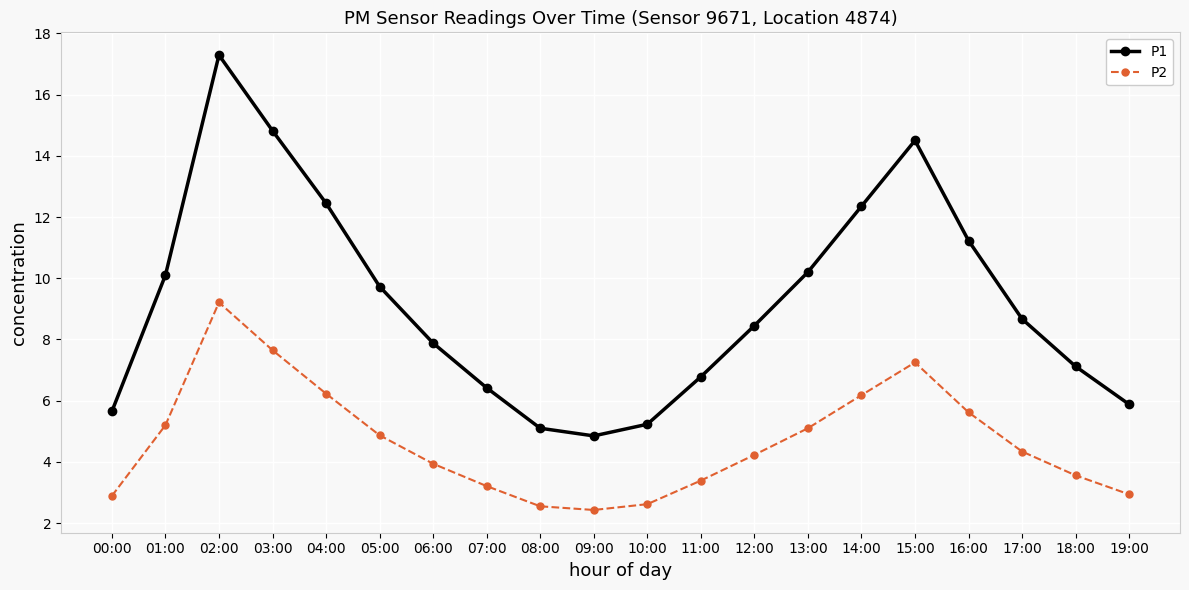

Between 08:00 and 13:00, which series saw the biggest shift?

P1